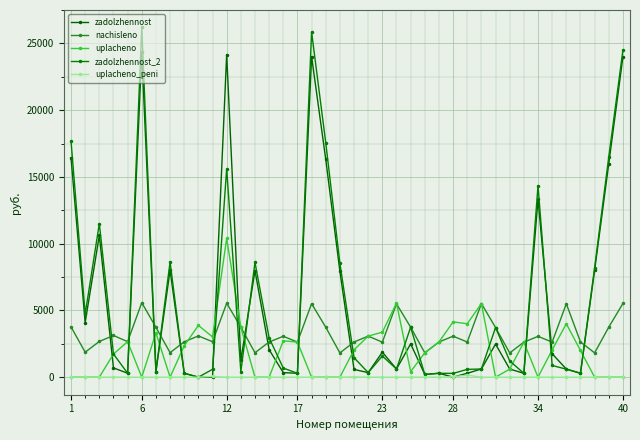

What is the minimum value for nachisleno?

1818.3